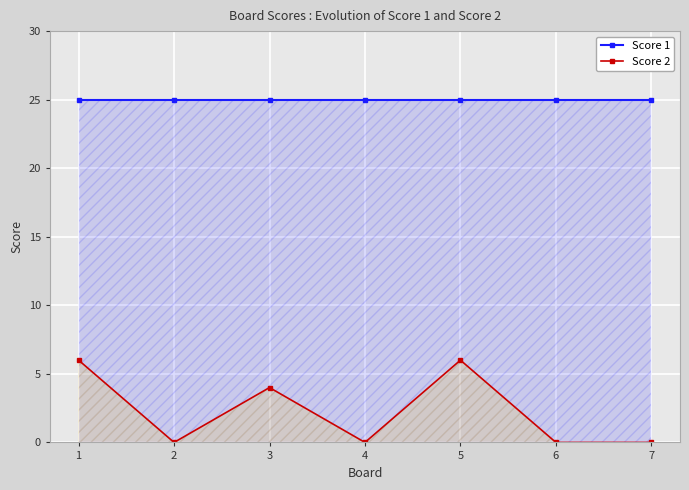

How many lines are shown in the chart?

2